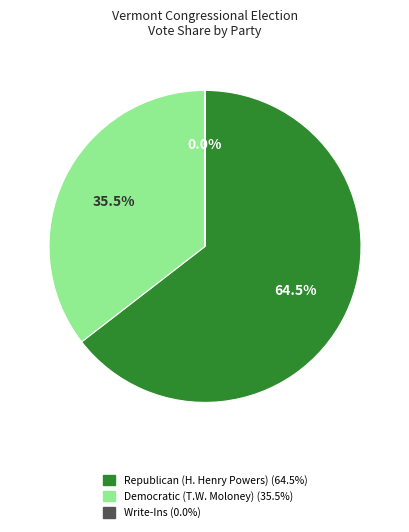

Is the sum of Republican (H. Henry Powers) (64.5%) and Democratic (T.W. Moloney) (35.5%) greater than half?

Yes